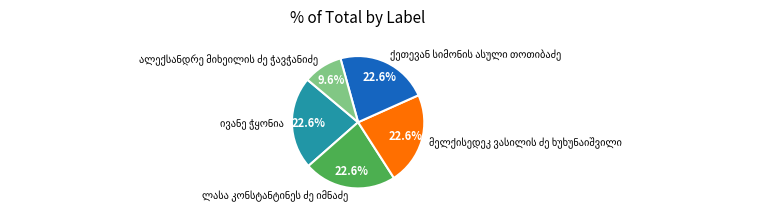

Is there any slice that represents more than half of the pie?

No